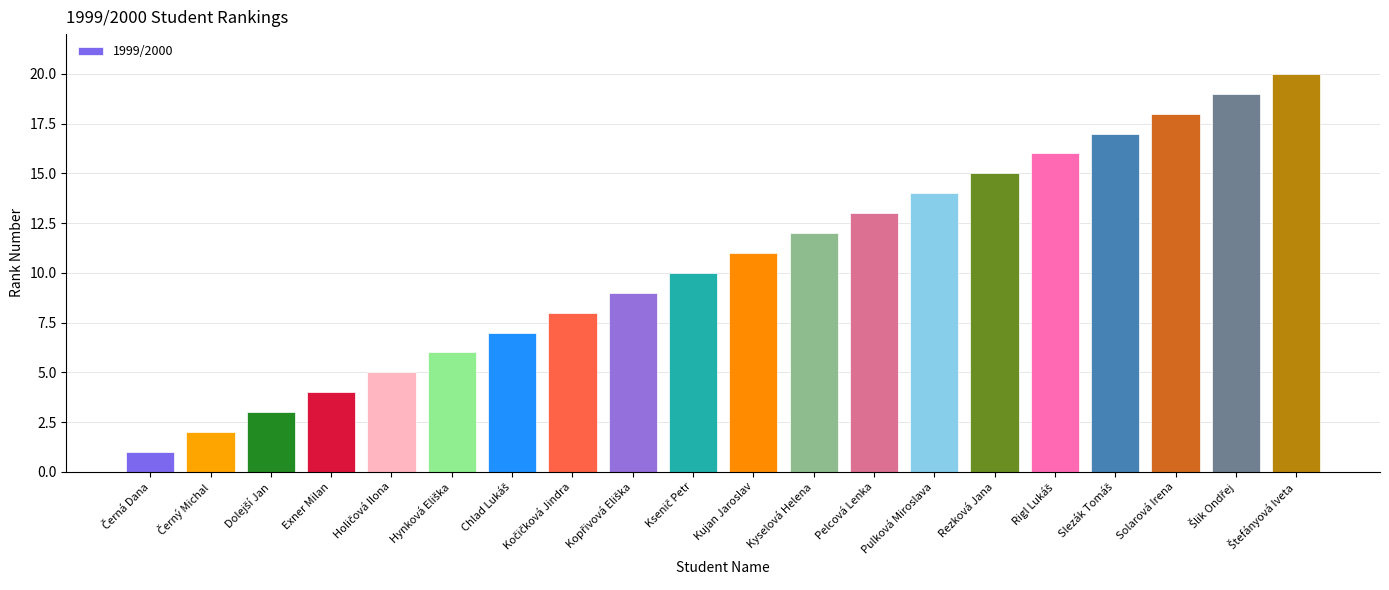

How many distinct data groups are displayed?

1